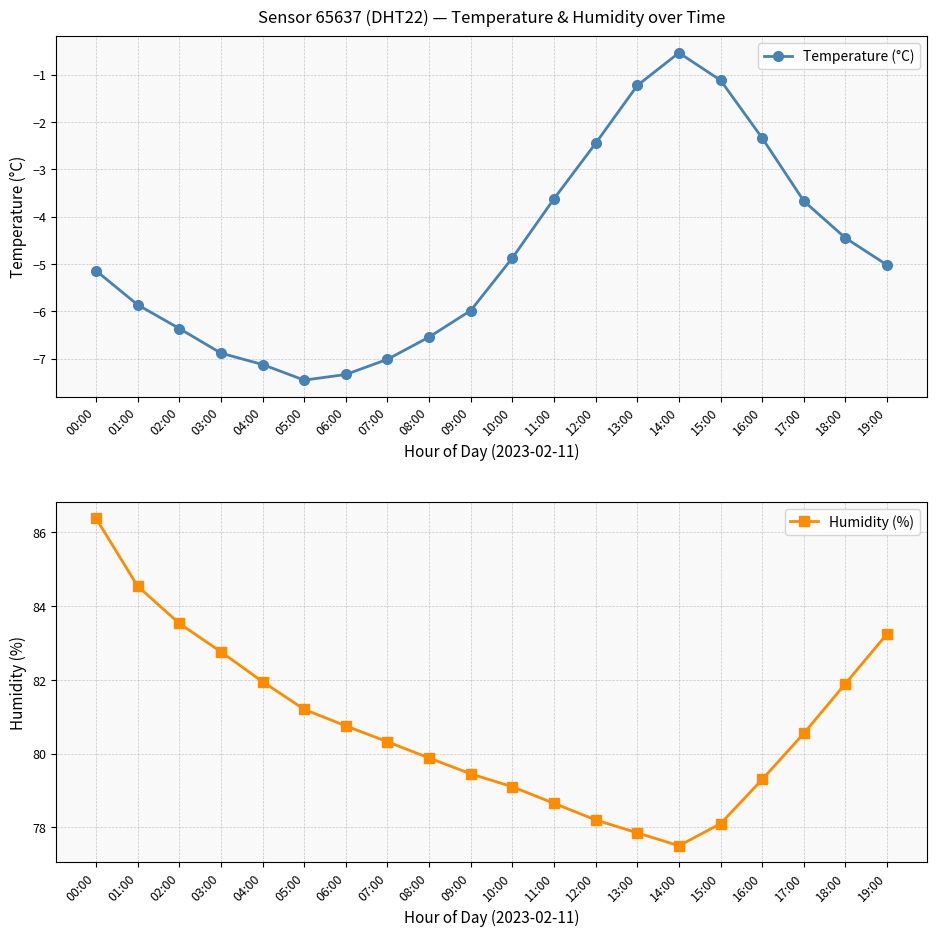

What is the label of the 13th point from the left?

12:00